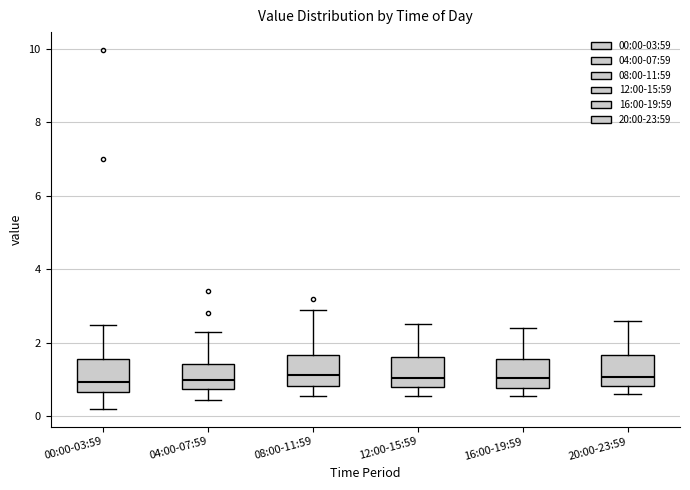

Reading left to right, transcribe this box plot: for each box, give where its median line is, the range the box spans, and where its two whiskers end, as read against the y-axis. The values are not printed on the chart, so give them approximately, as read against the axis.

00:00-03:59: median 1.0, box 0.6 to 1.6, whiskers 0.2 to 2.4
04:00-07:59: median 1.0, box 0.8 to 1.4, whiskers 0.4 to 2.4
08:00-11:59: median 1.2, box 0.8 to 1.6, whiskers 0.6 to 3.0
12:00-15:59: median 1.0, box 0.8 to 1.6, whiskers 0.6 to 2.6
16:00-19:59: median 1.0, box 0.8 to 1.6, whiskers 0.6 to 2.4
20:00-23:59: median 1.0, box 0.8 to 1.6, whiskers 0.6 to 2.6